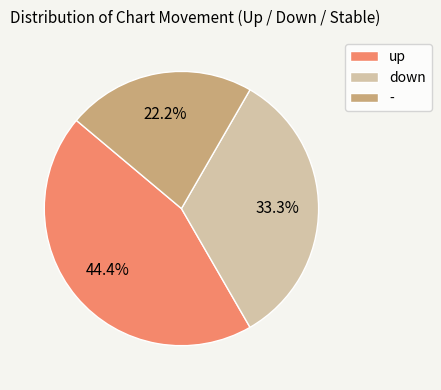

Approximately how many times larger is the value at down compared to -?

1.5